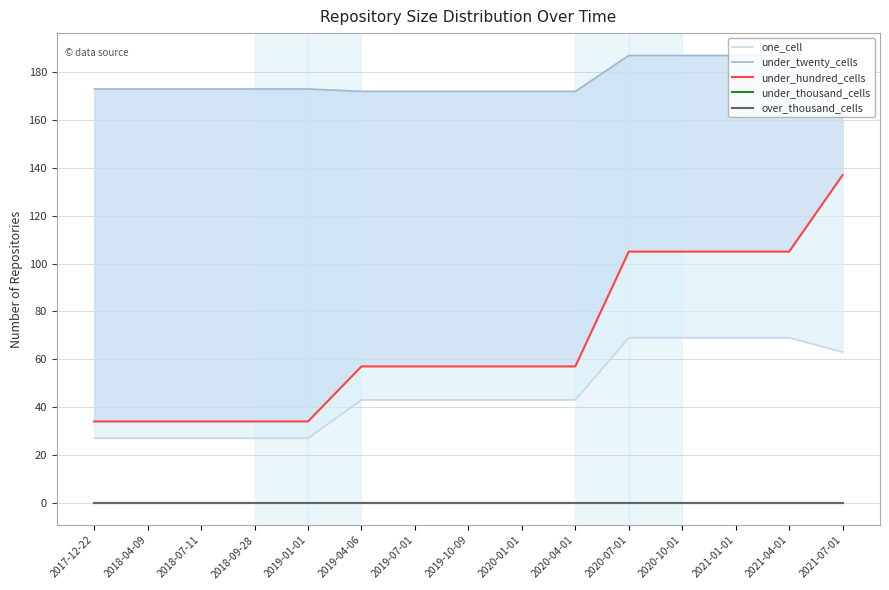

At which label does under_hundred_cells first exceed 57?

2020-07-01